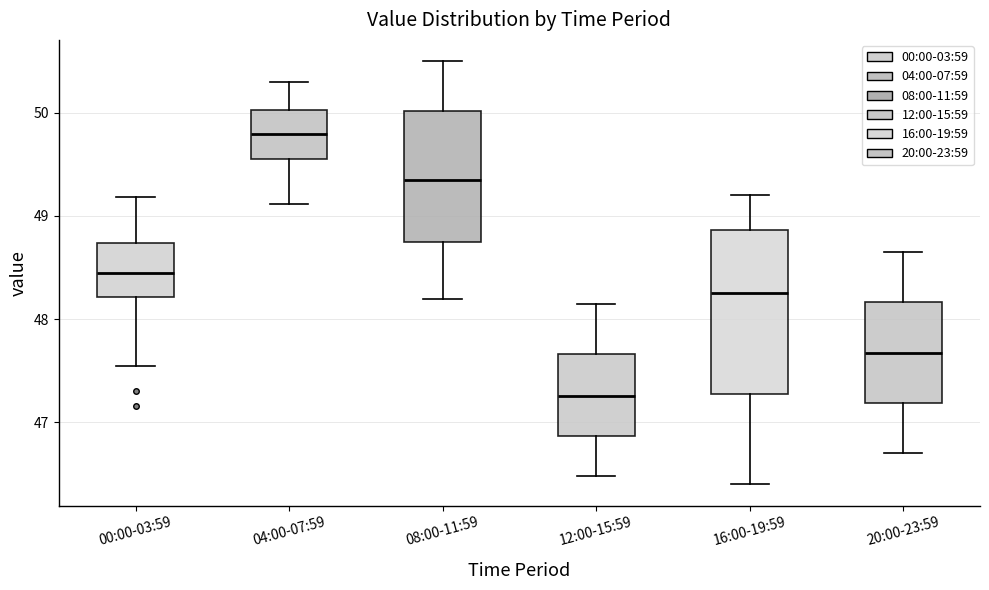

Where is the upper edge of the box for 16:00-19:59 on the y-axis? The values are not printed on the chart, so give them approximately, as read against the axis.

48.9